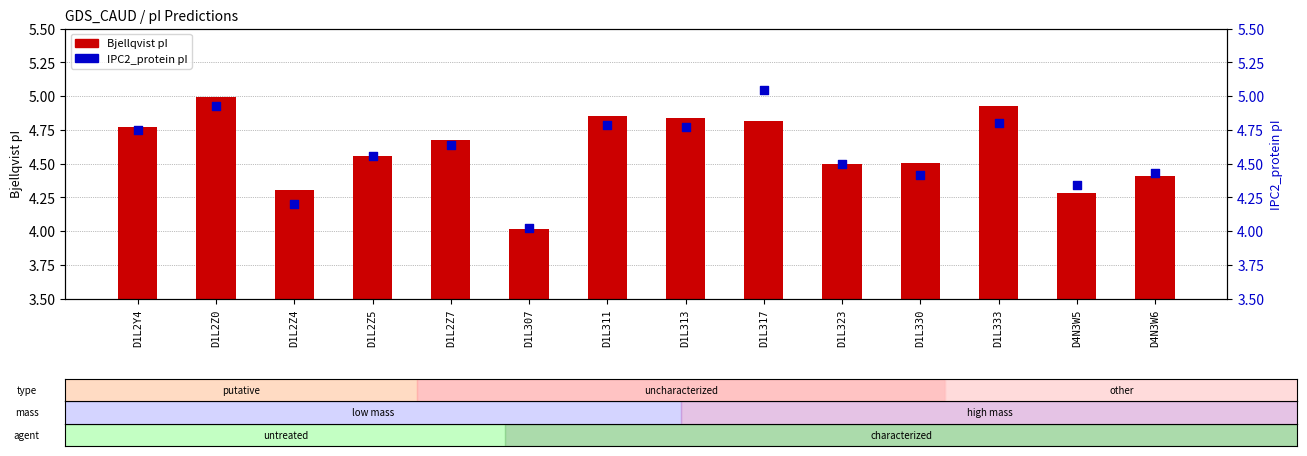

At which category is the sum across all series the highest?

D1L2Z0